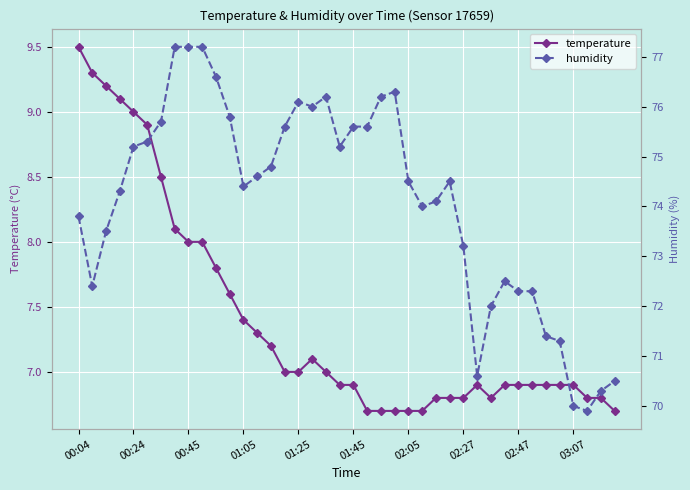

What position from the right is 25?

15